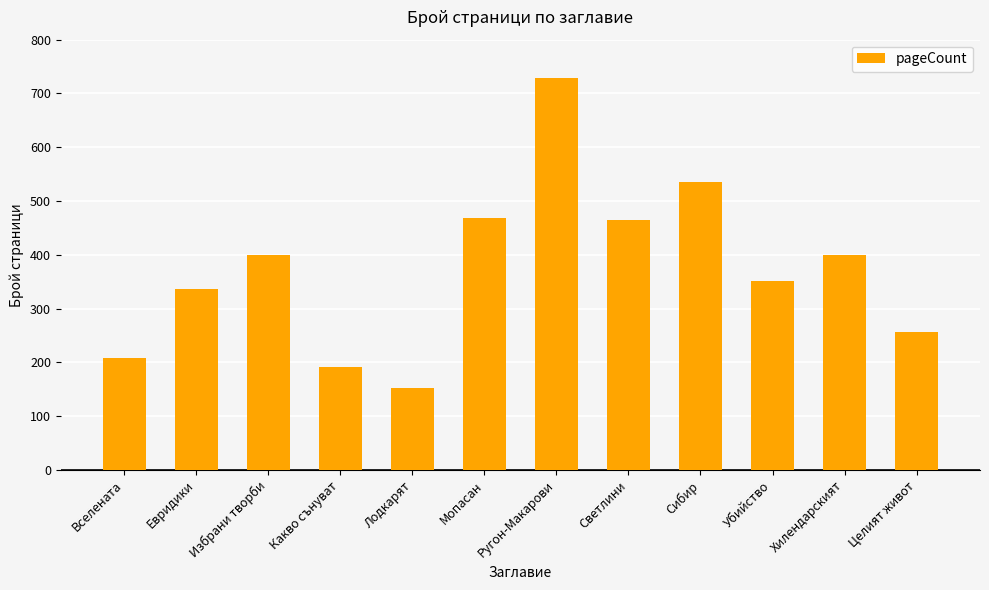

How many series are shown in this chart?

1